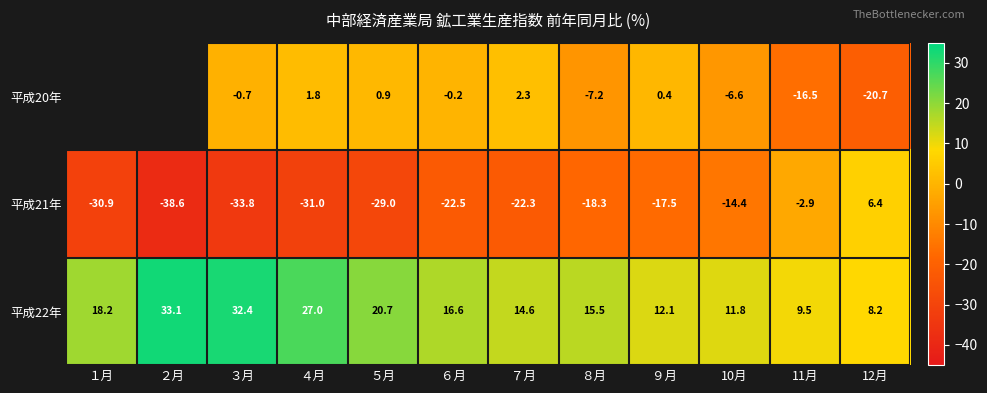

What is the total value across all series at ４月?

-2.2